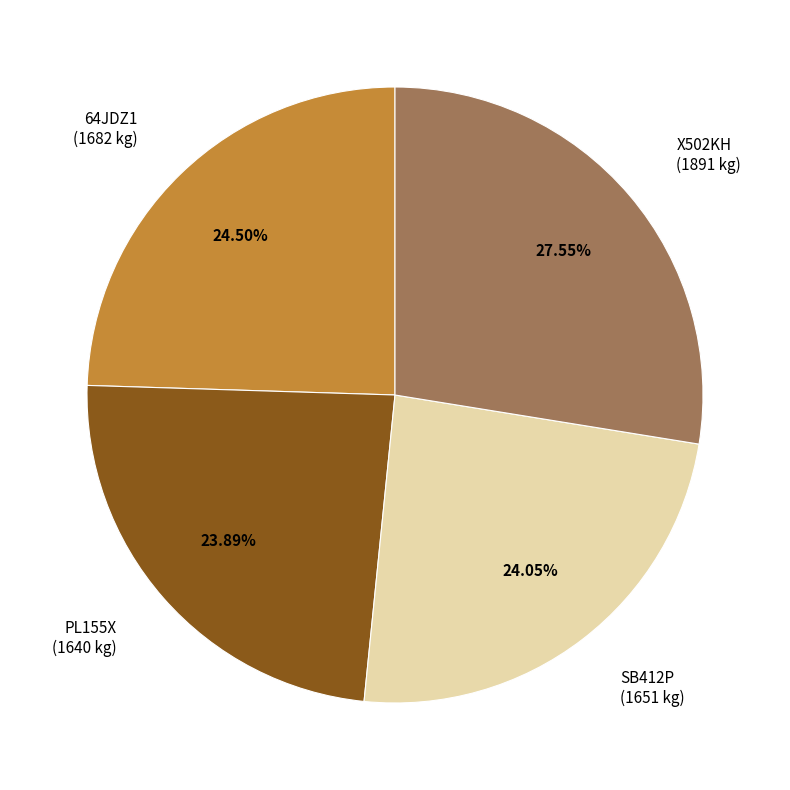

Is there a majority slice in this chart?

No